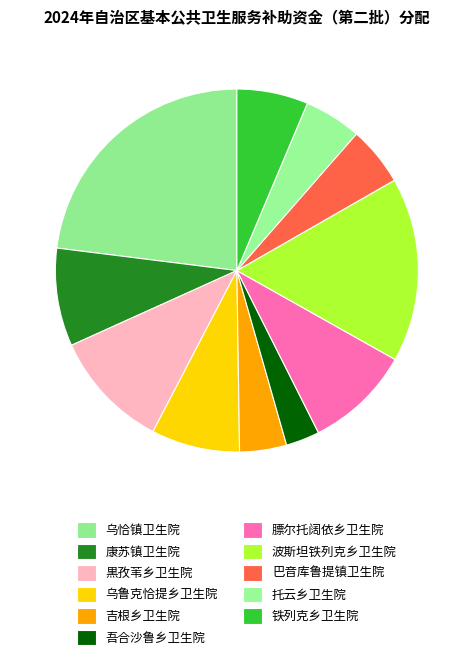

How many segments does this pie chart have?

11